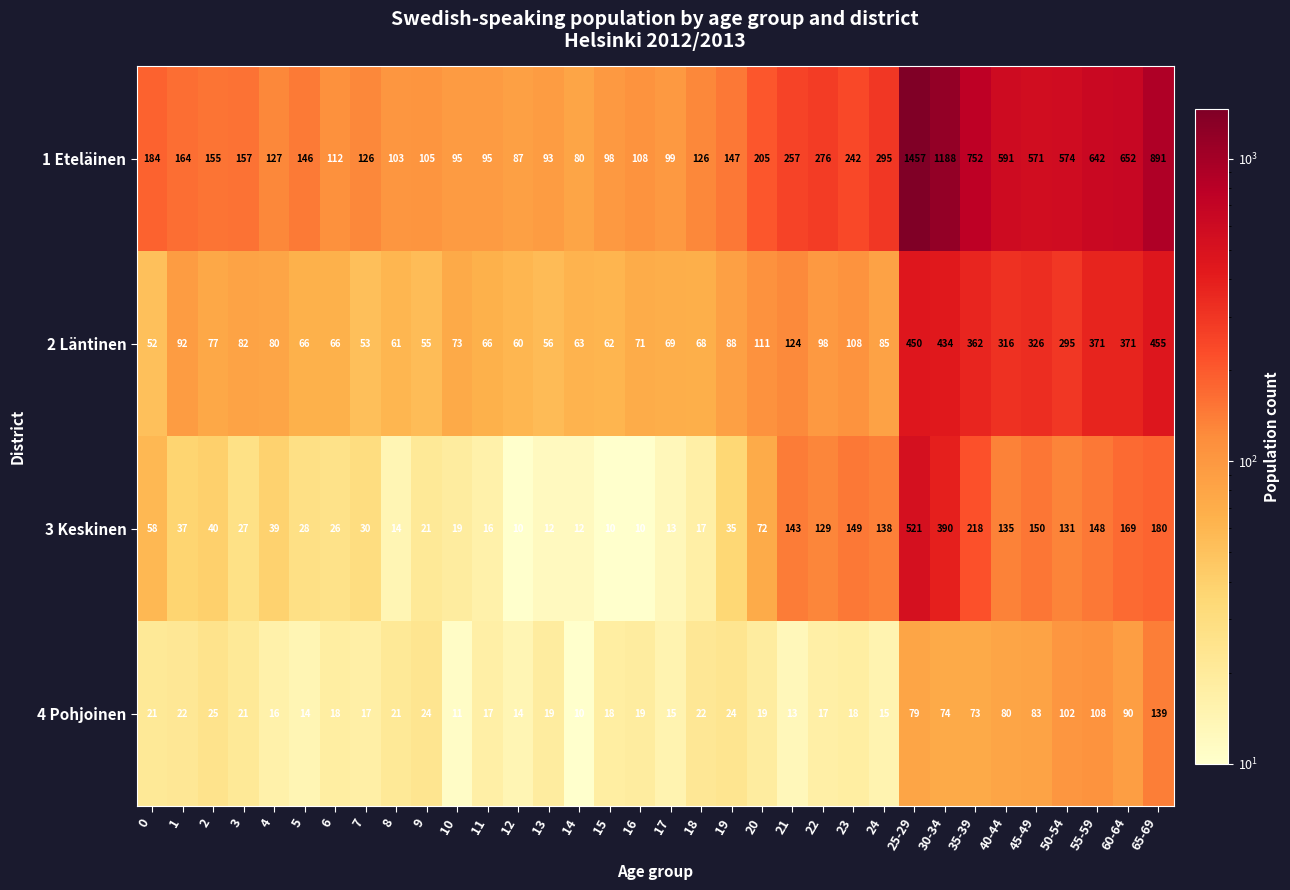

Which series has the largest total across all categories?

1 Eteläinen